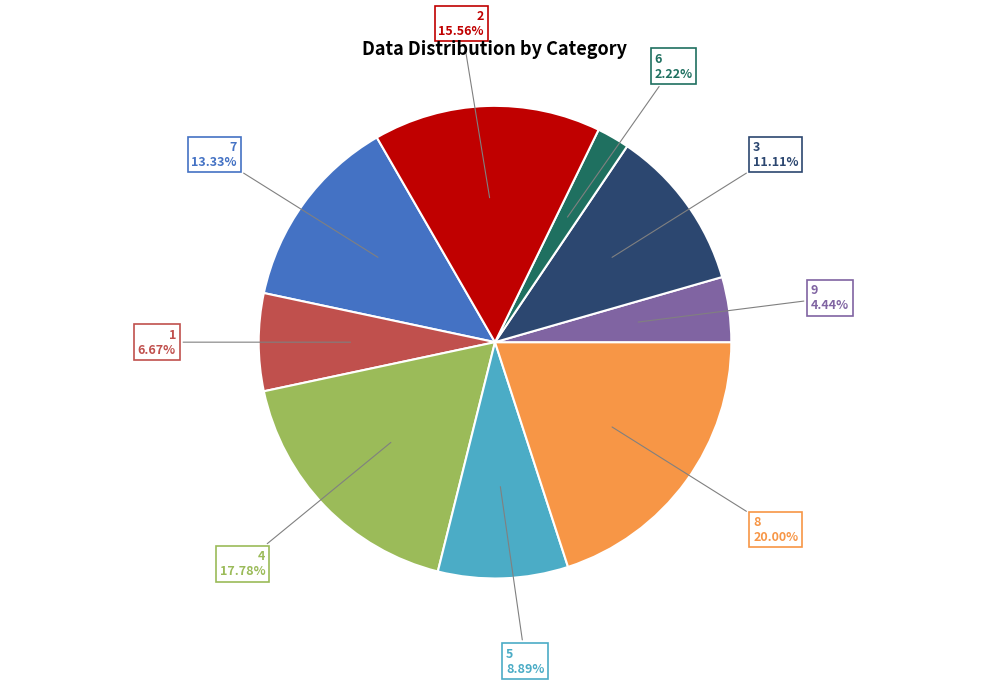

Is there a majority slice in this chart?

No